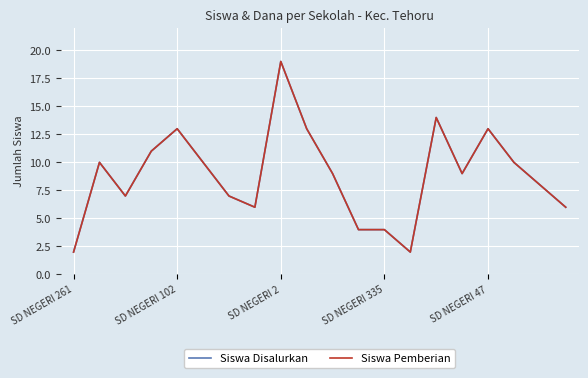

Is this an area chart (filled region under the line)?

No